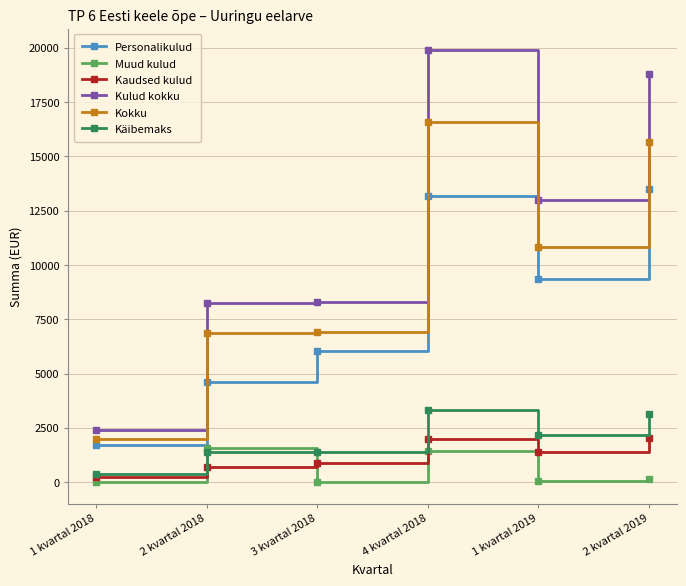

Between 2 kvartal 2018 and 2 kvartal 2019, which series saw the biggest shift?

Kulud kokku